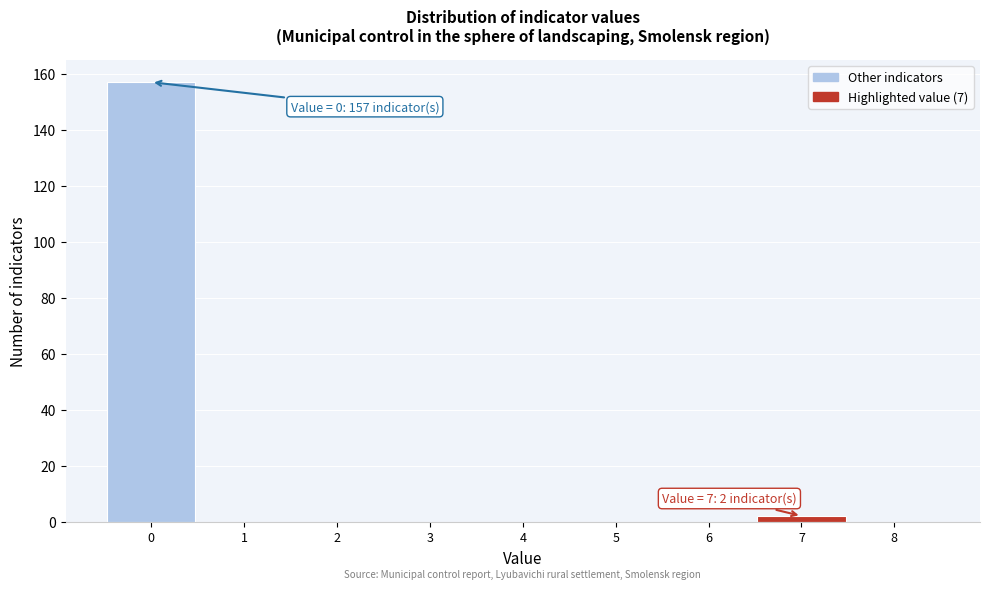

Which range on the x-axis has the tallest bar?

-0.5 to 0.5